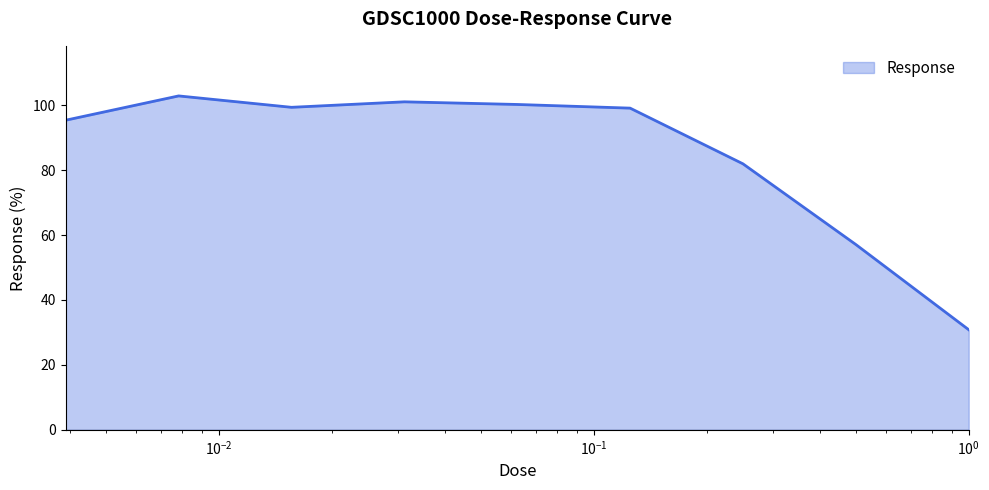

What is the difference between the maximum and minimum values?

72.0